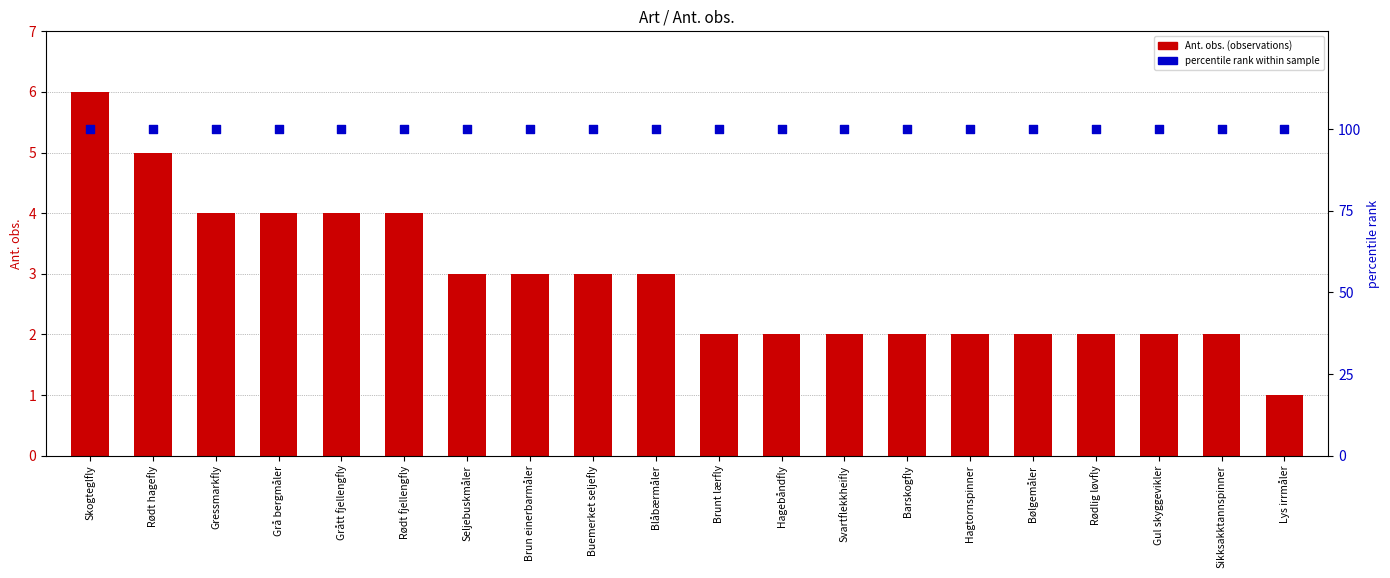

At how many categories does at least one series exceed 87?

20